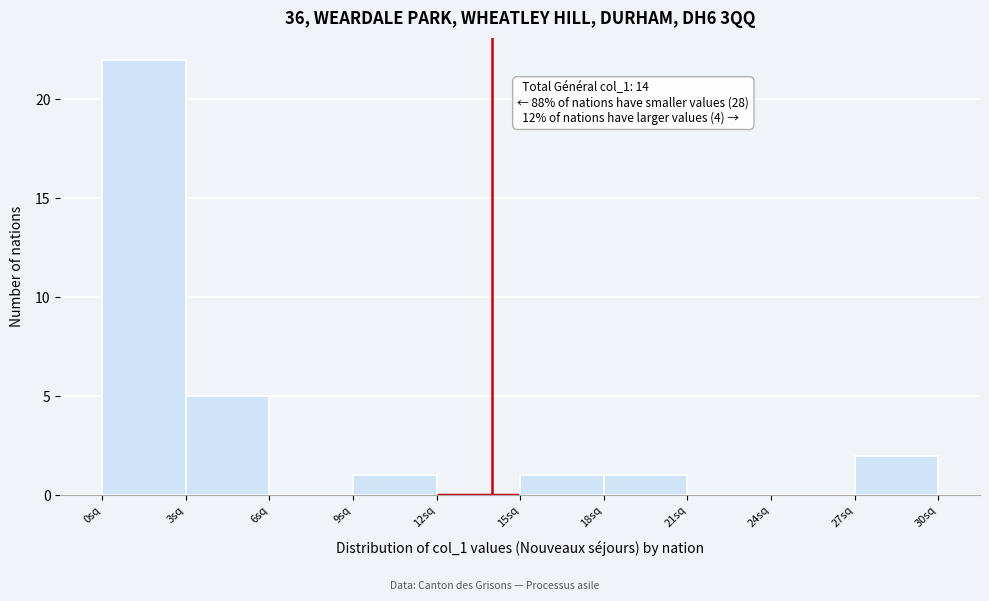

Which range on the x-axis has the tallest bar?

0 to 3